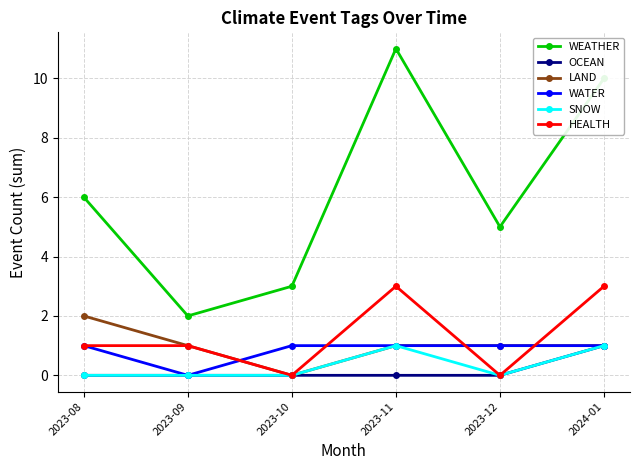

How many HEALTH values are between 0 and 3?

6